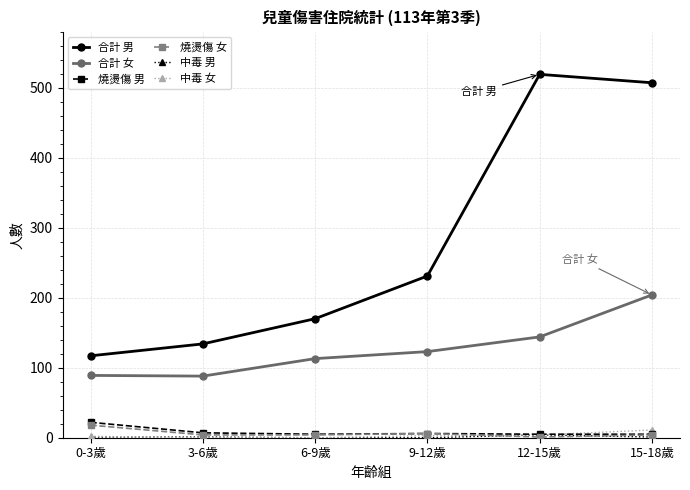

At which label is 合計 男 closest to 318?

9-12歲